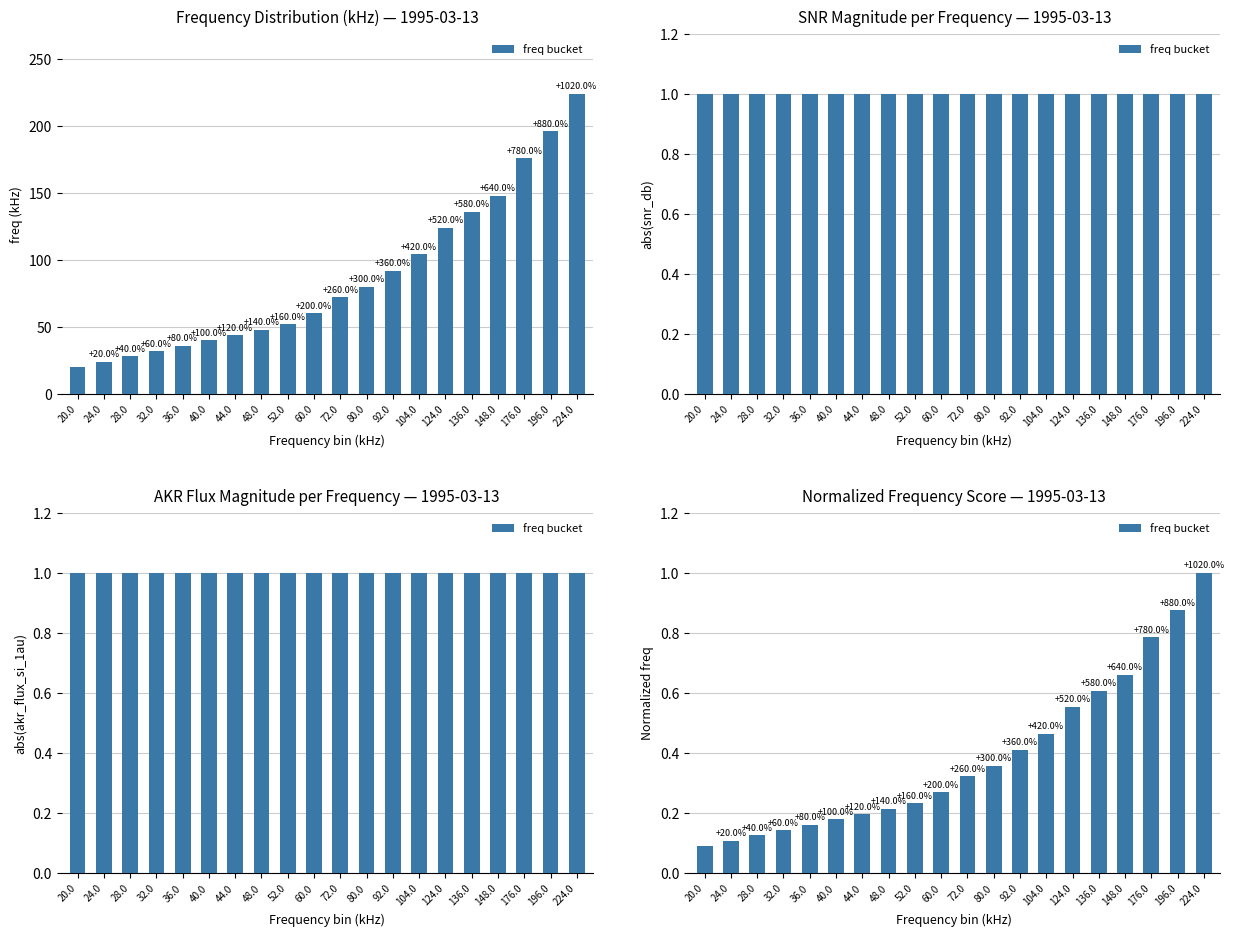

List the labels in order of value, largest first.

224.0, 196.0, 176.0, 148.0, 136.0, 124.0, 104.0, 92.0, 80.0, 72.0, 60.0, 52.0, 48.0, 44.0, 40.0, 36.0, 32.0, 28.0, 24.0, 20.0